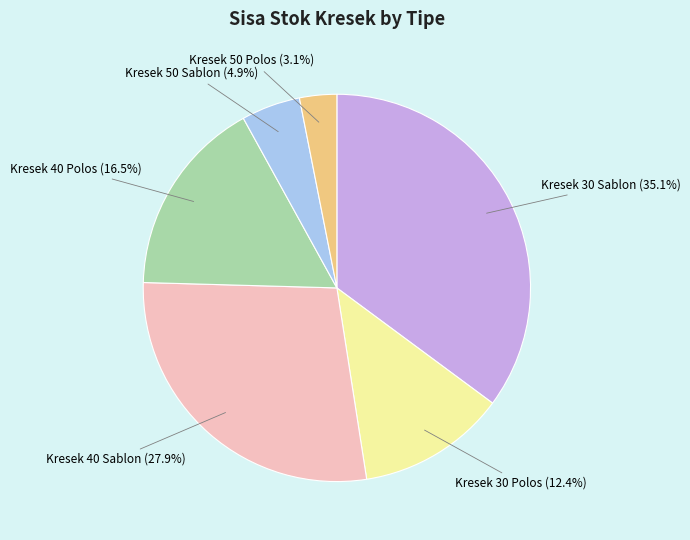

Which category has the smallest portion of the pie?

Kresek 50 Polos